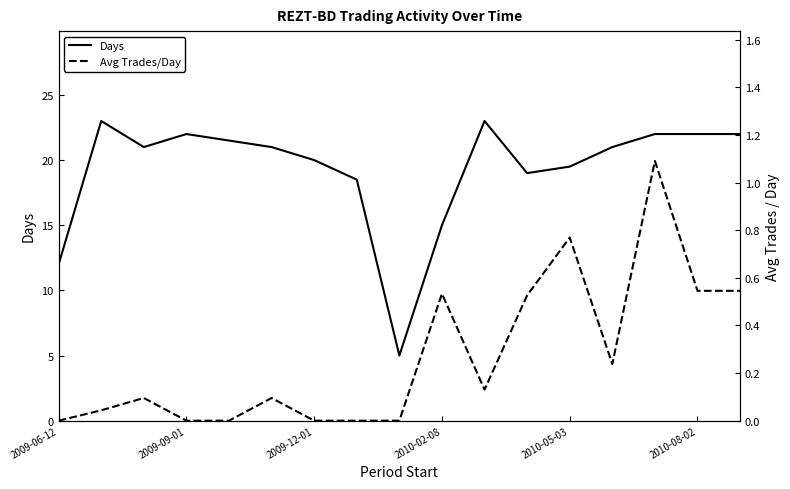

Is this an area chart (filled region under the line)?

No